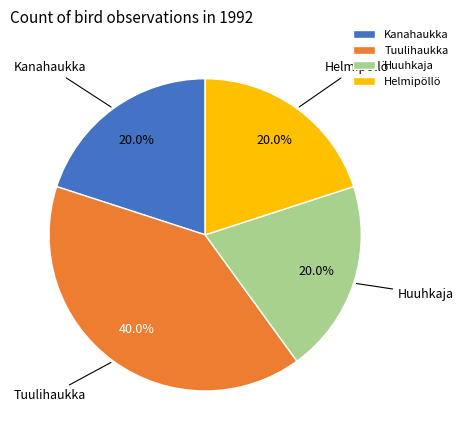

To the nearest percent, what is the difference between the largest and smallest slice percentages?

20%